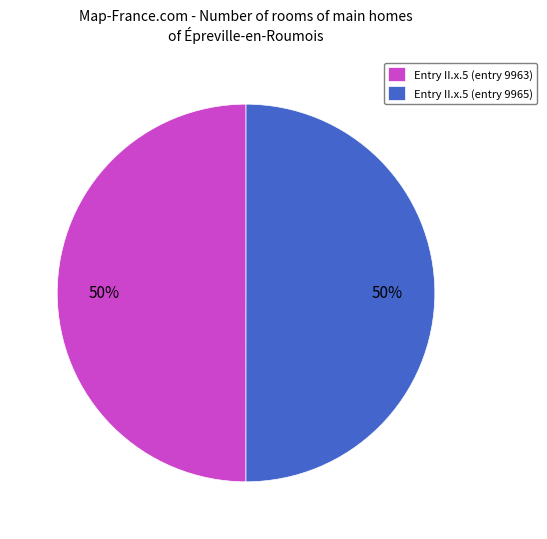

To the nearest percent, what percentage of the pie is Entry II.x.5 (entry 9963)?

50%